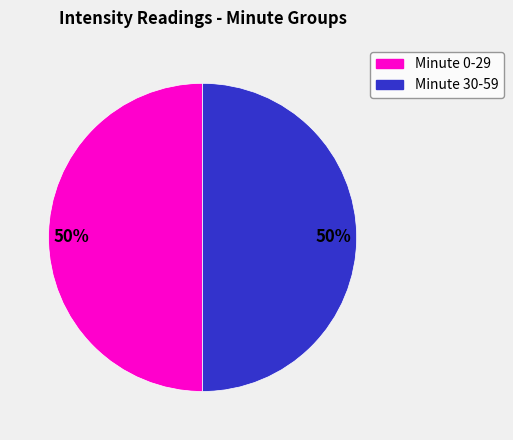

To the nearest percent, what is the average slice percentage?

50%